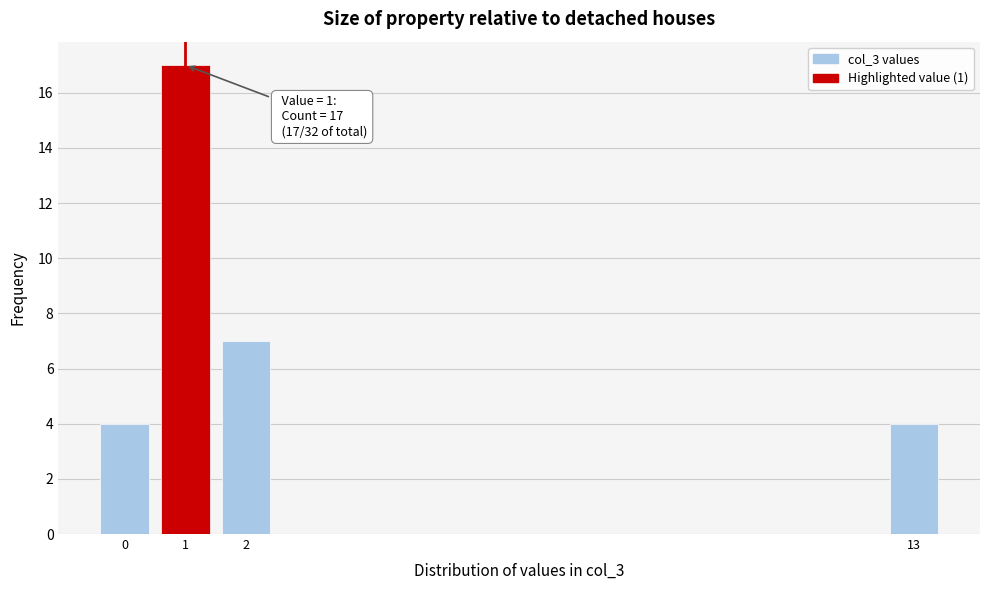

Reading left to right, transcribe all the data shown in this chart.

0=4	1=17	2=7	13=4